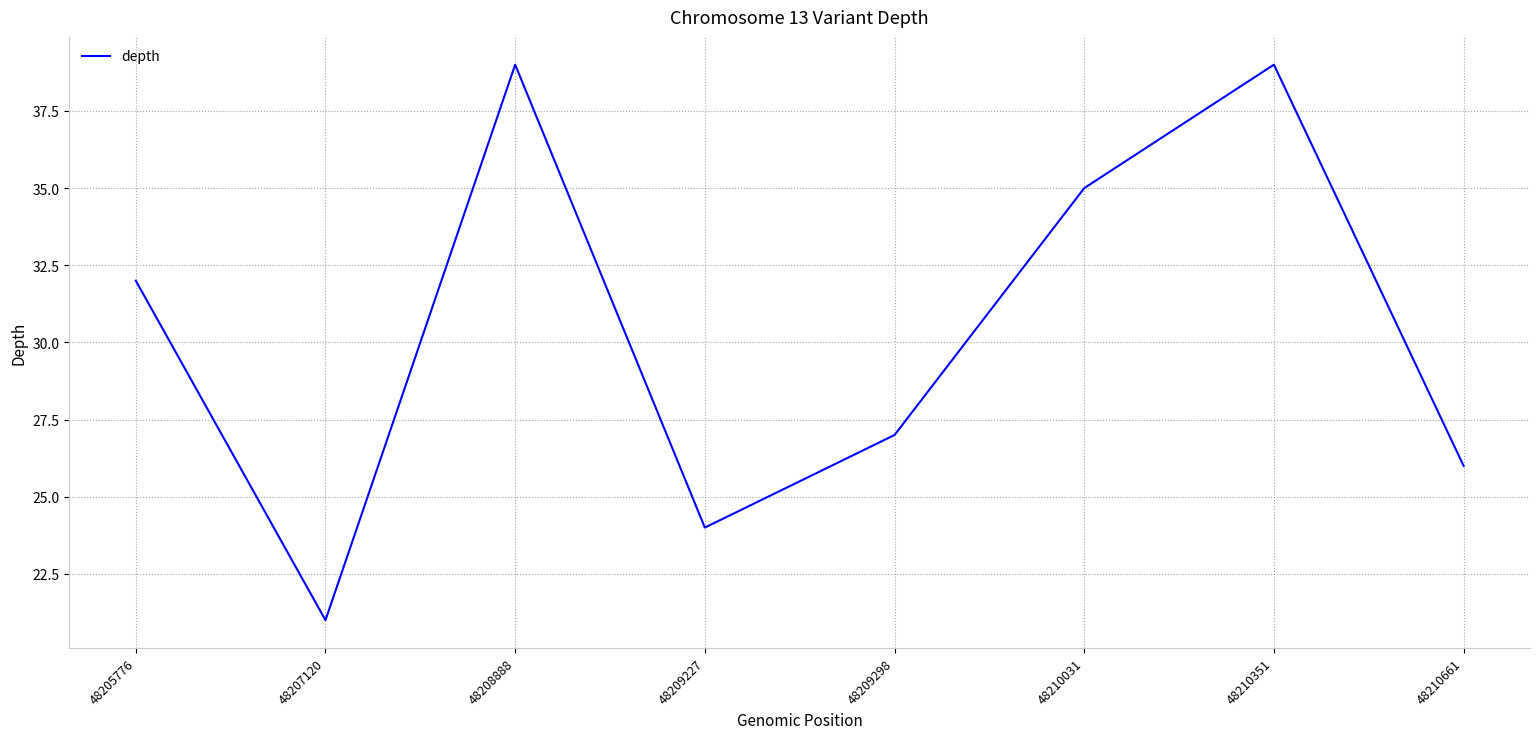

At which category does the chart reach its minimum across all series?

48207120